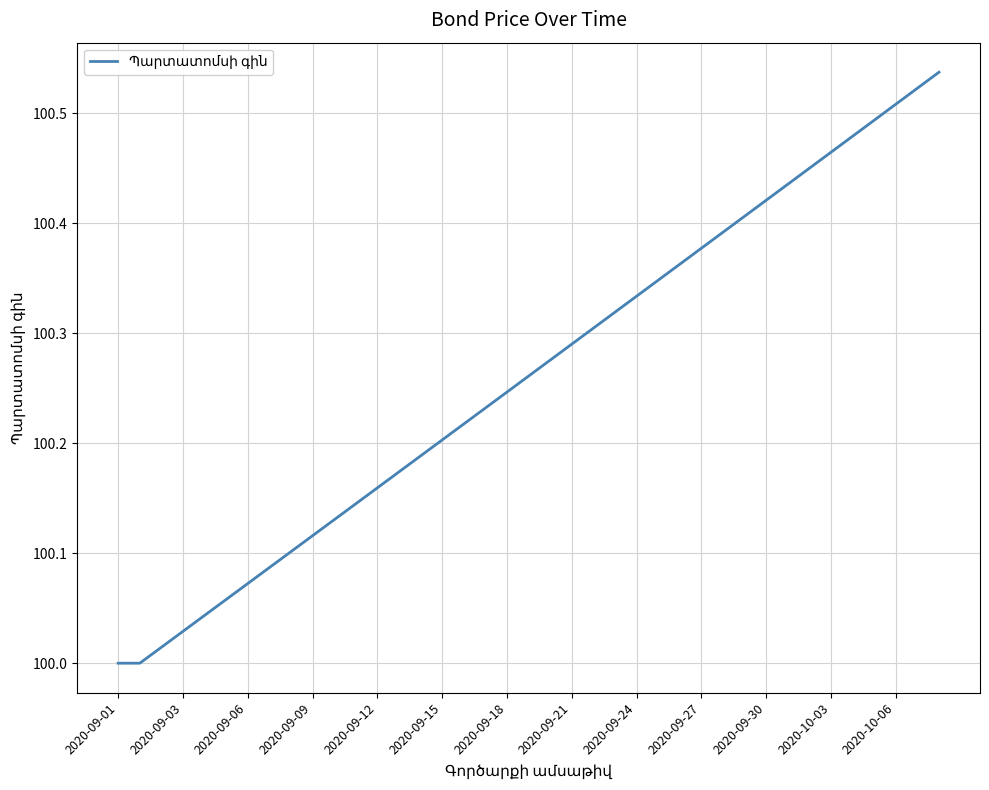

Is this an area chart (filled region under the line)?

No